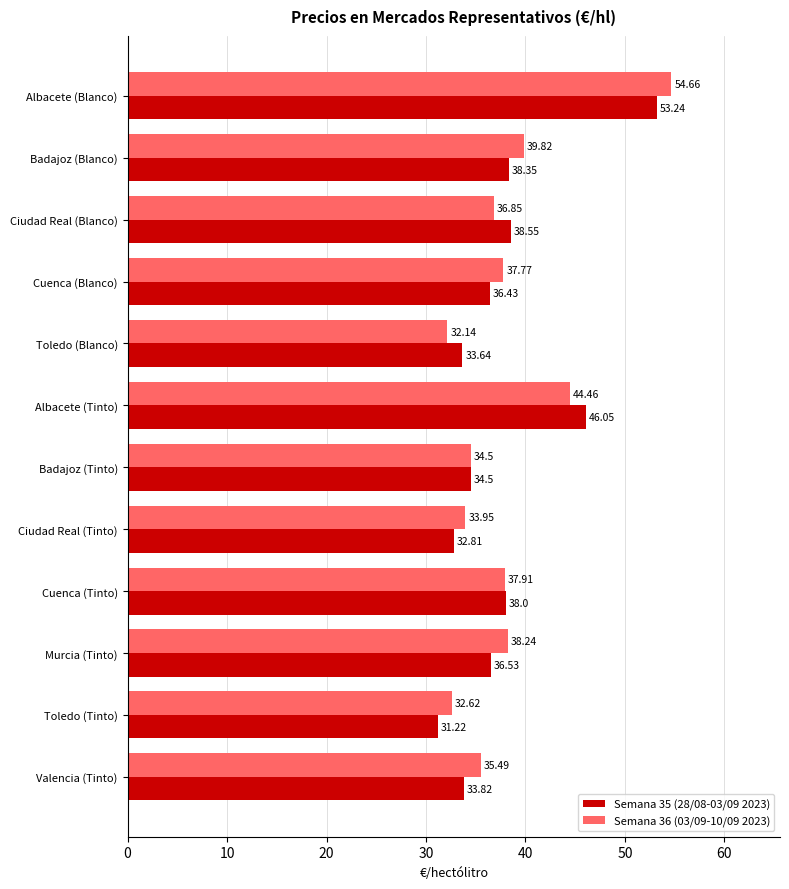

Rank the categories by Semana 35 (28/08-03/09 2023) value from highest to lowest.

Albacete (Blanco), Albacete (Tinto), Ciudad Real (Blanco), Badajoz (Blanco), Cuenca (Tinto), Murcia (Tinto), Cuenca (Blanco), Badajoz (Tinto), Valencia (Tinto), Toledo (Blanco), Ciudad Real (Tinto), Toledo (Tinto)